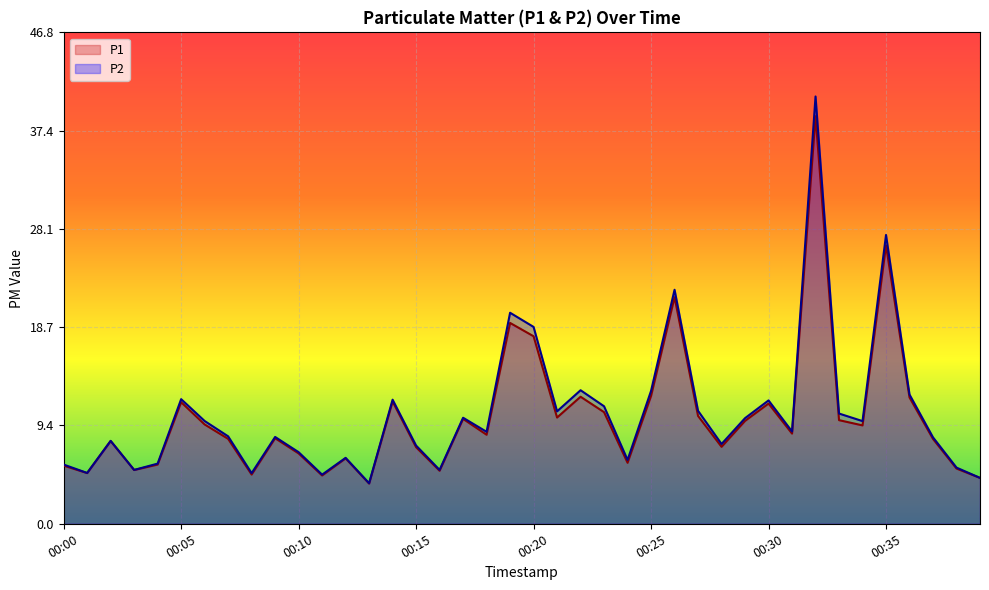

True or false: P2 and P1 intersect in this chart.

False